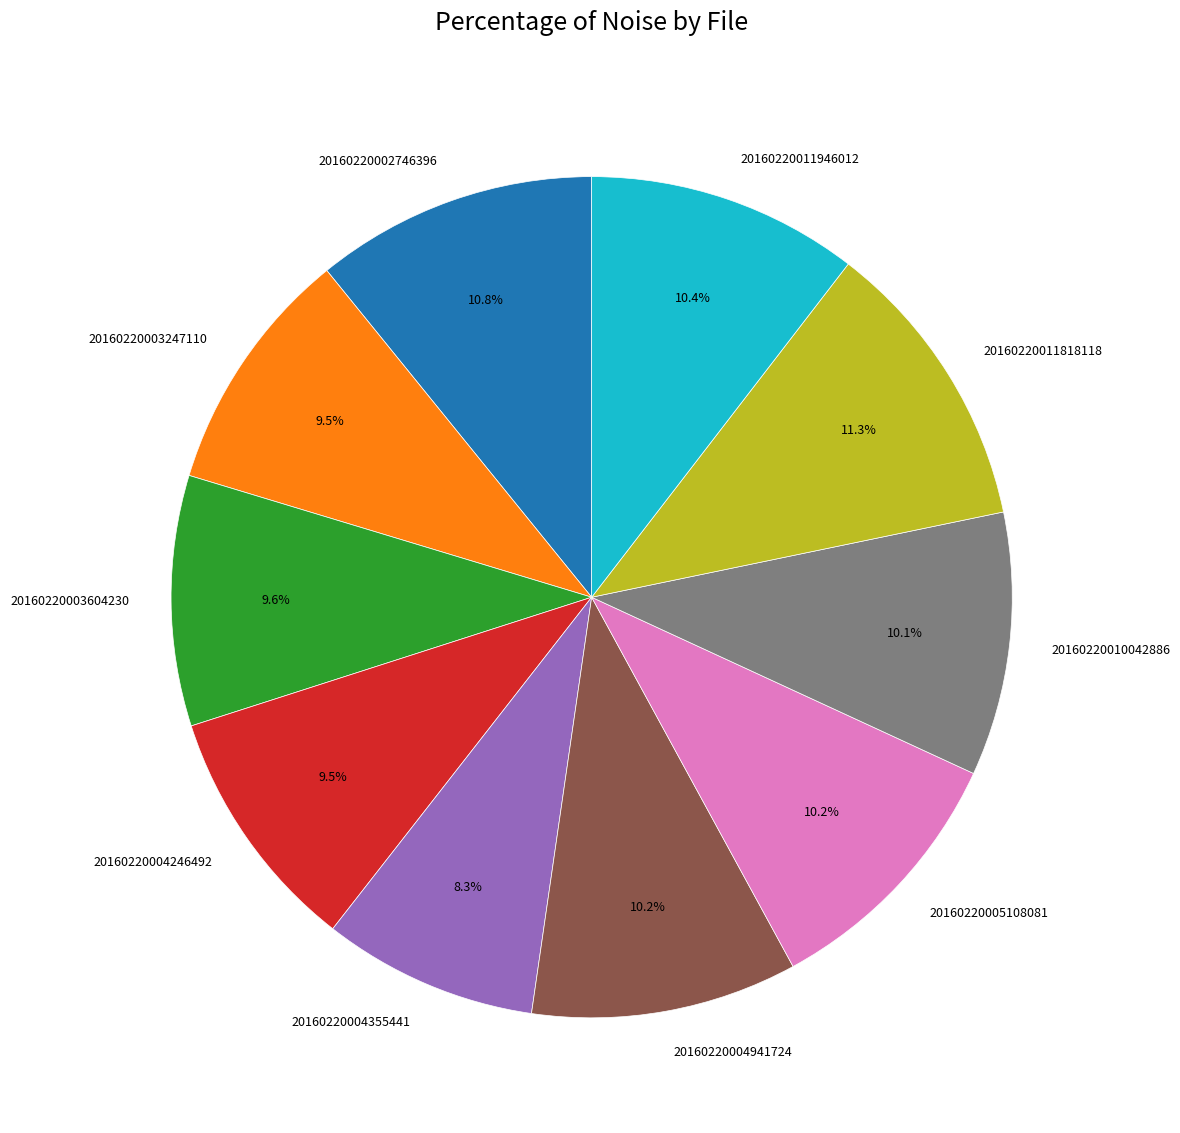

How much of the chart is everything except 20160220004355441?

91.7%